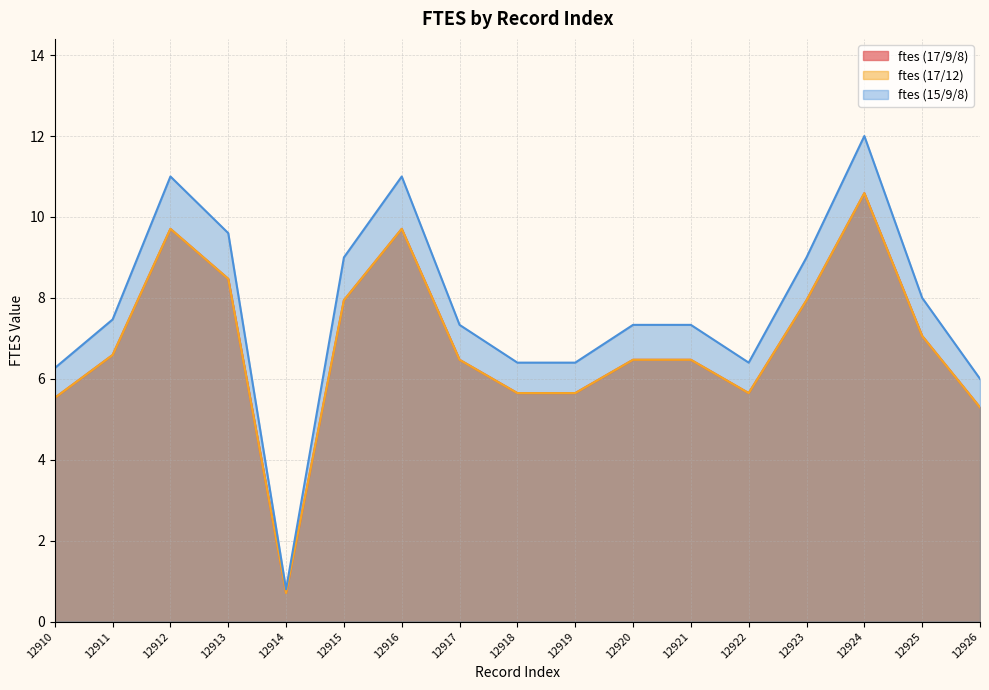

Is it true that ftes (15/9/8) equals 10.5 at 12911?

False